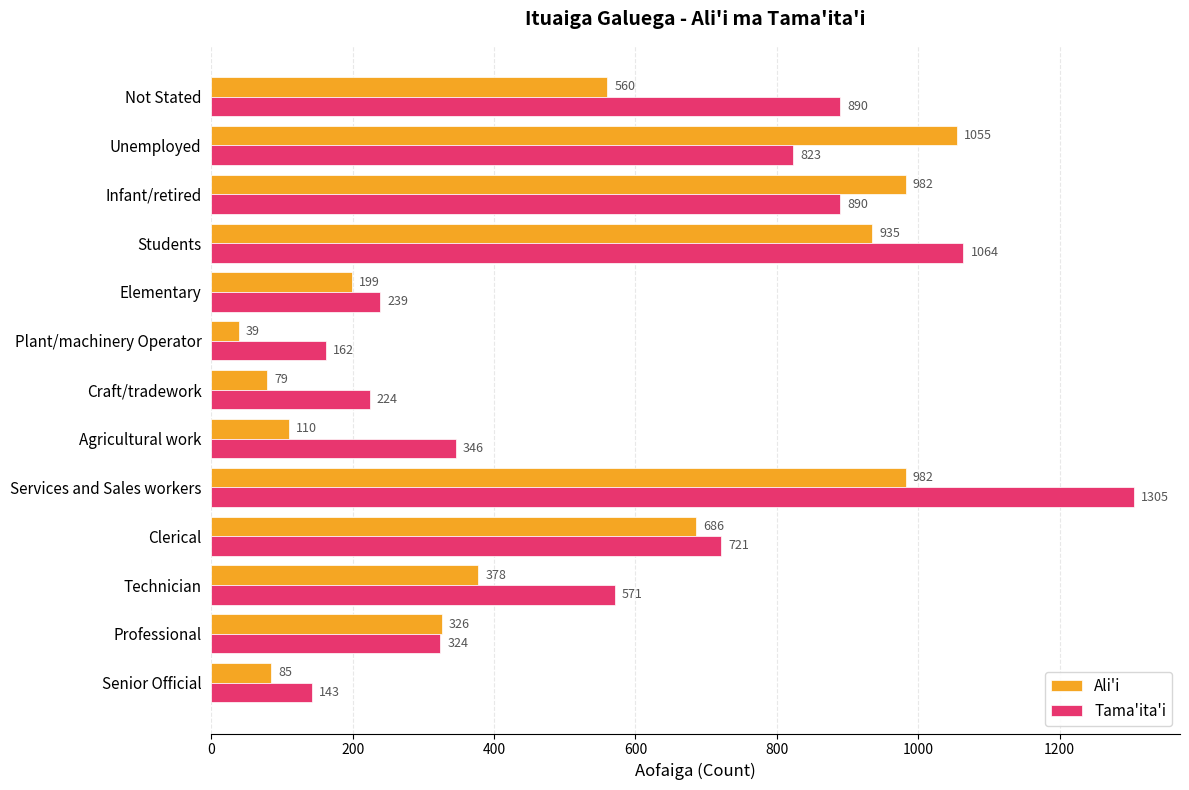

Where is Tama'ita'i nearest to the value 724?

Clerical